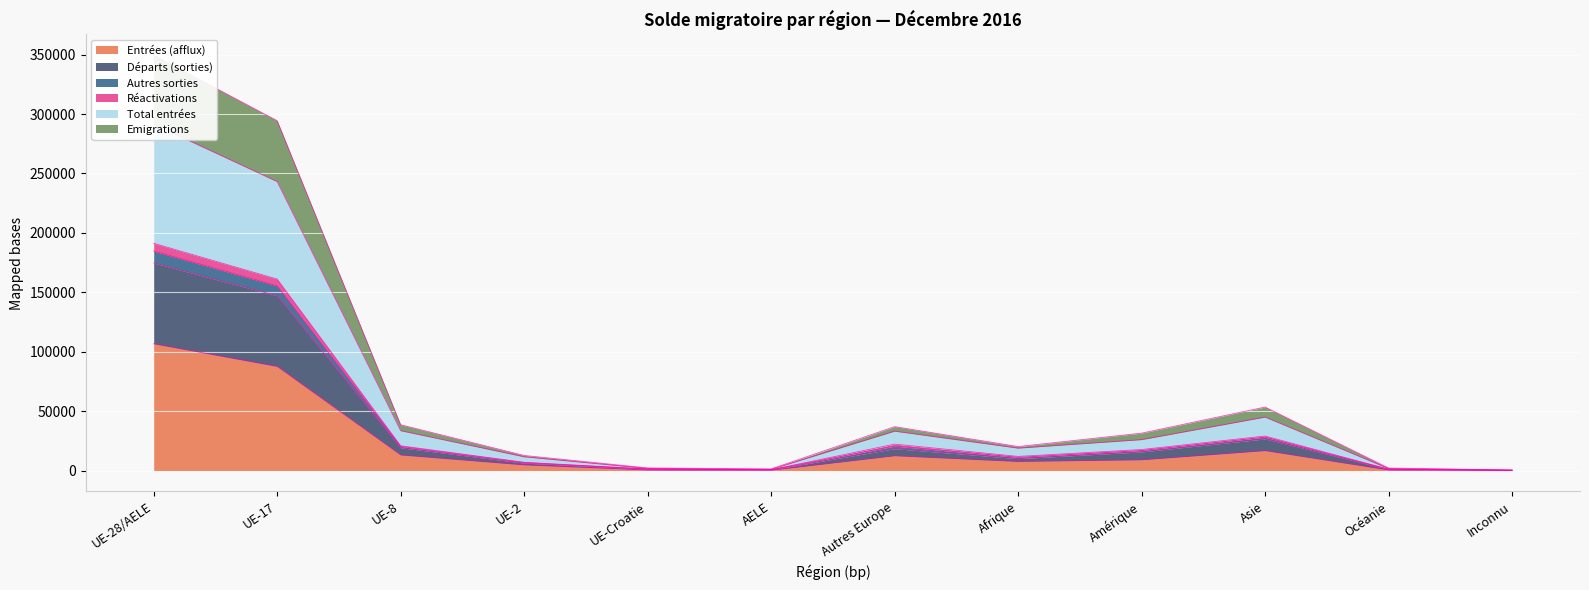

Which category has the highest value in the Entrées (afflux) series?

UE-28/AELE